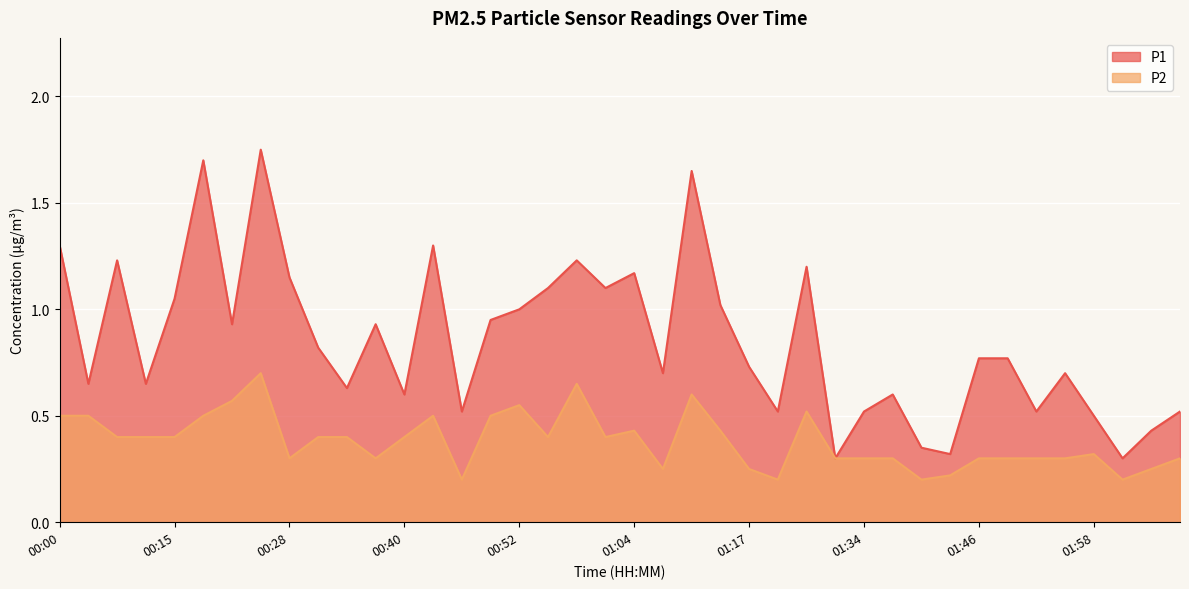

How many lines are shown in the chart?

2